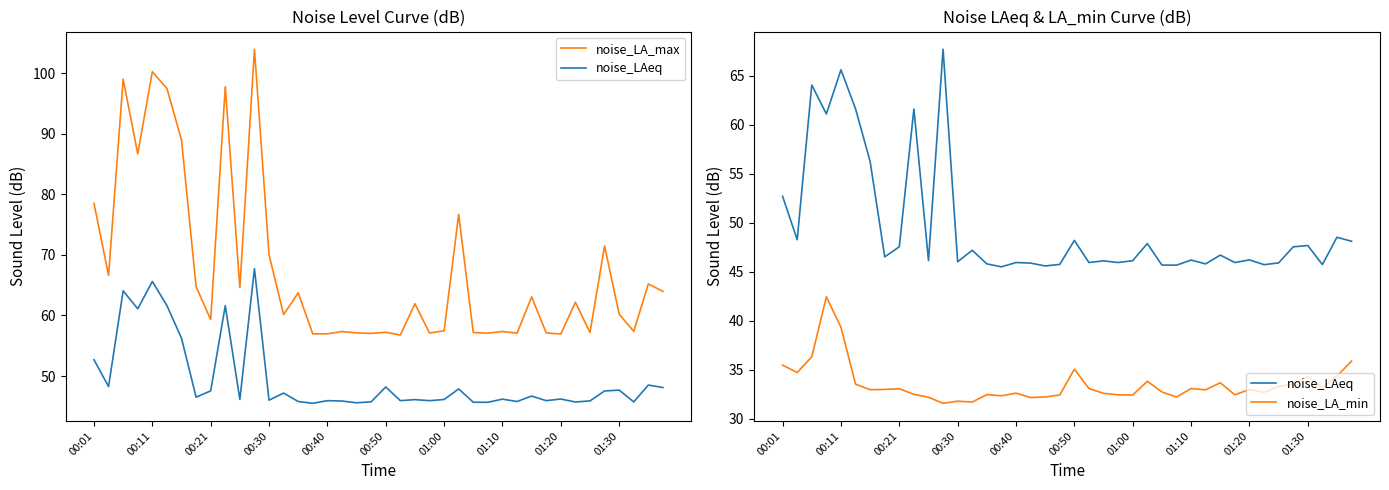

True or false: noise_LAeq has more than 0 points higher than both neighbors.

True